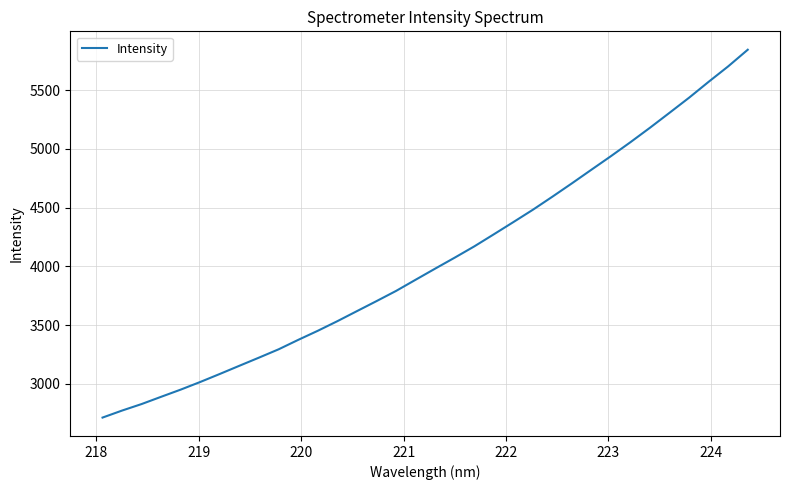

How many categories are shown in the chart?

34